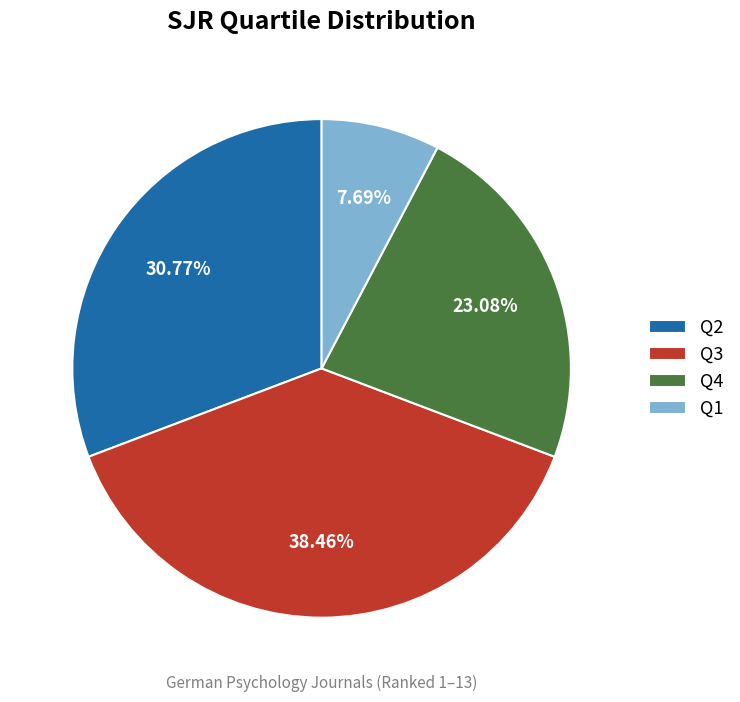

How much of the chart is everything except Q2?

69.2%